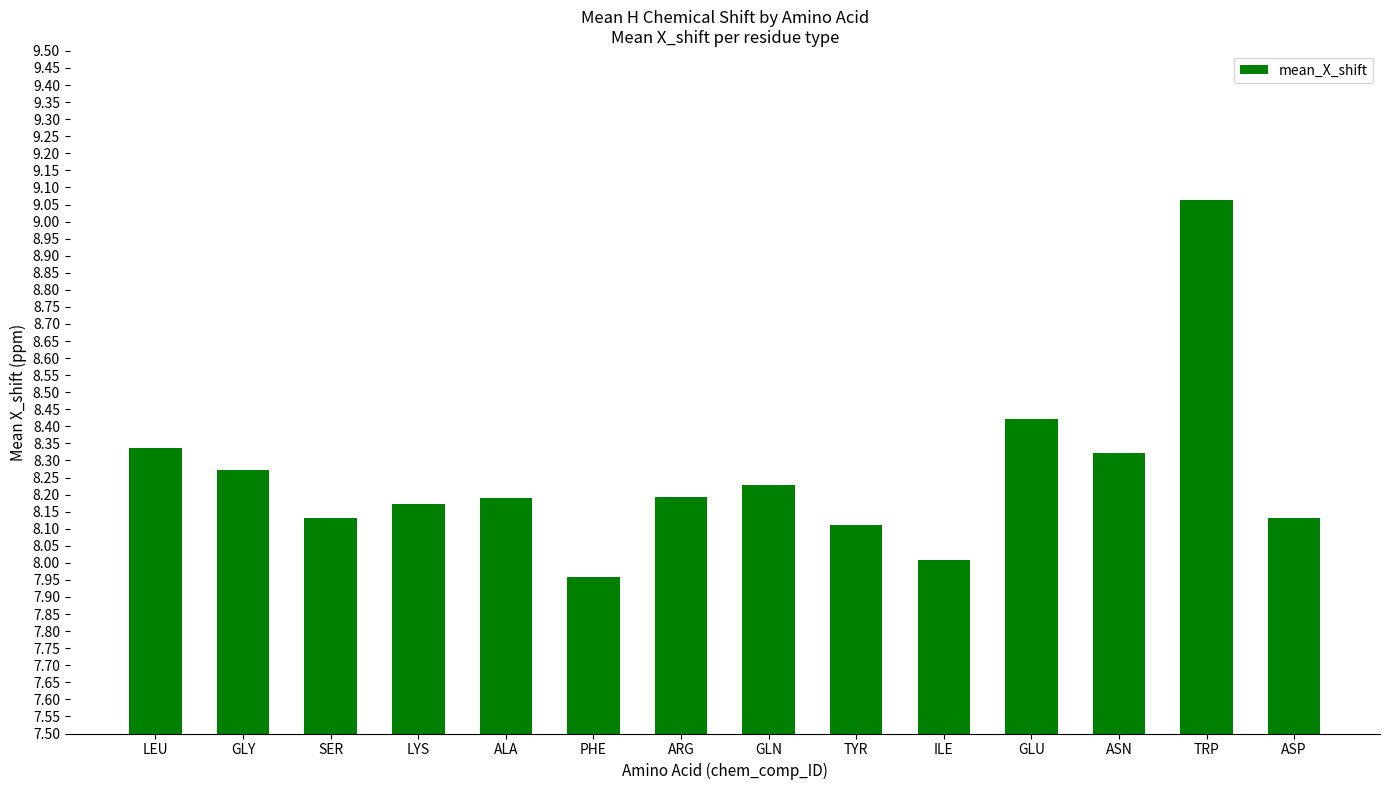

Which category has the highest value across all series?

TRP